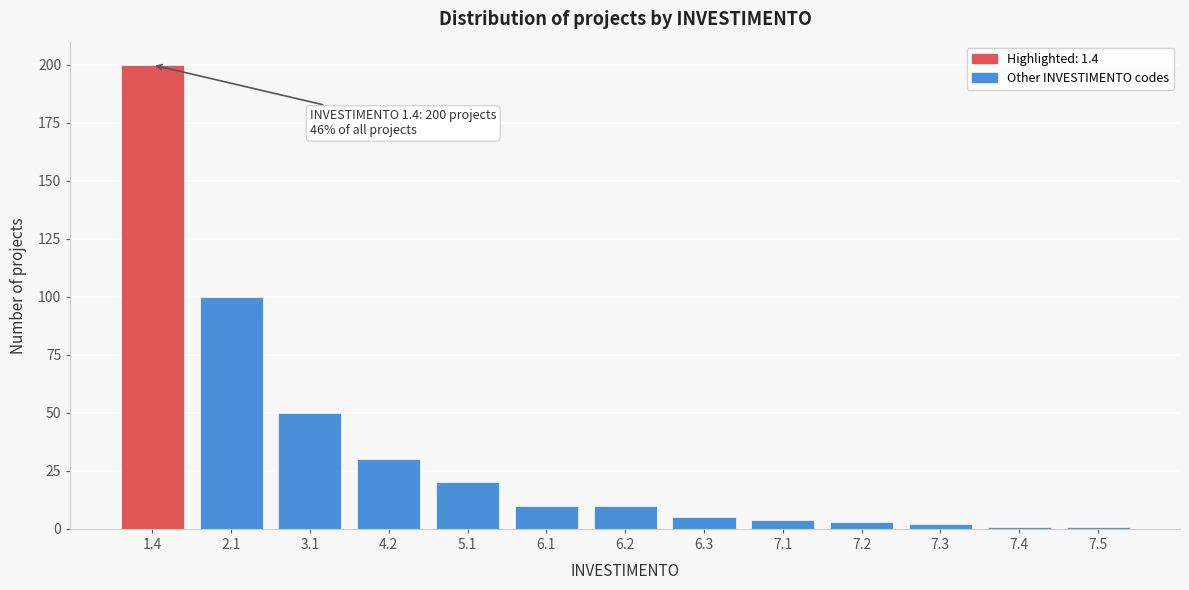

Reading left to right, list all the values displayed in this chart.

1.4=200	2.1=100	3.1=50	4.2=30	5.1=20	6.1=10	6.2=10	6.3=5	7.1=4	7.2=3	7.3=2	7.4=1	7.5=1